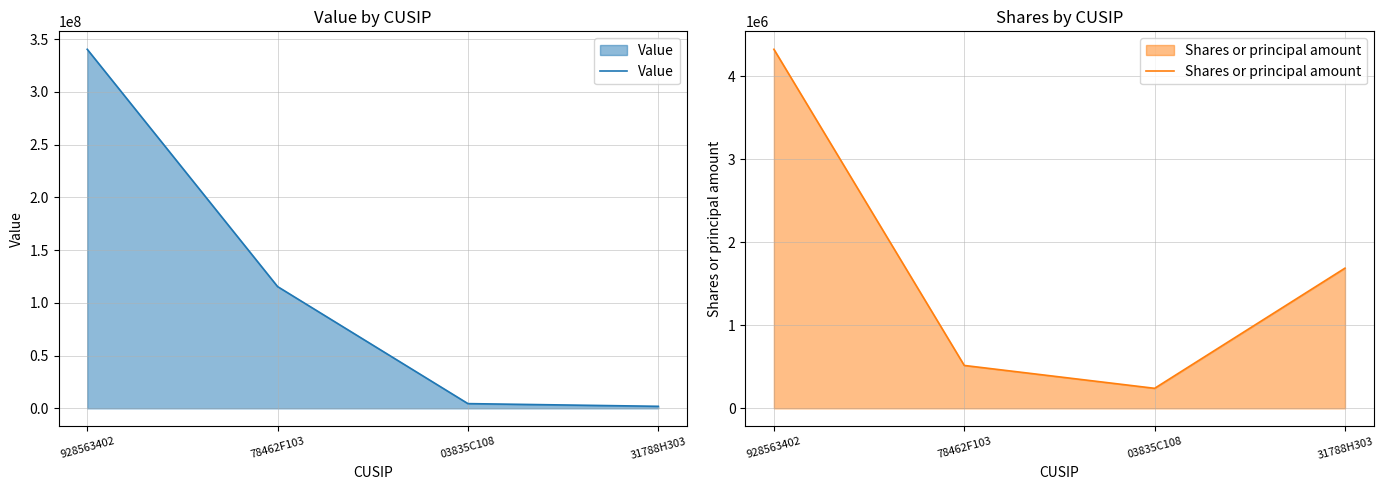

List the series in order of their overall mean, lowest first.

Shares or principal amount, Value